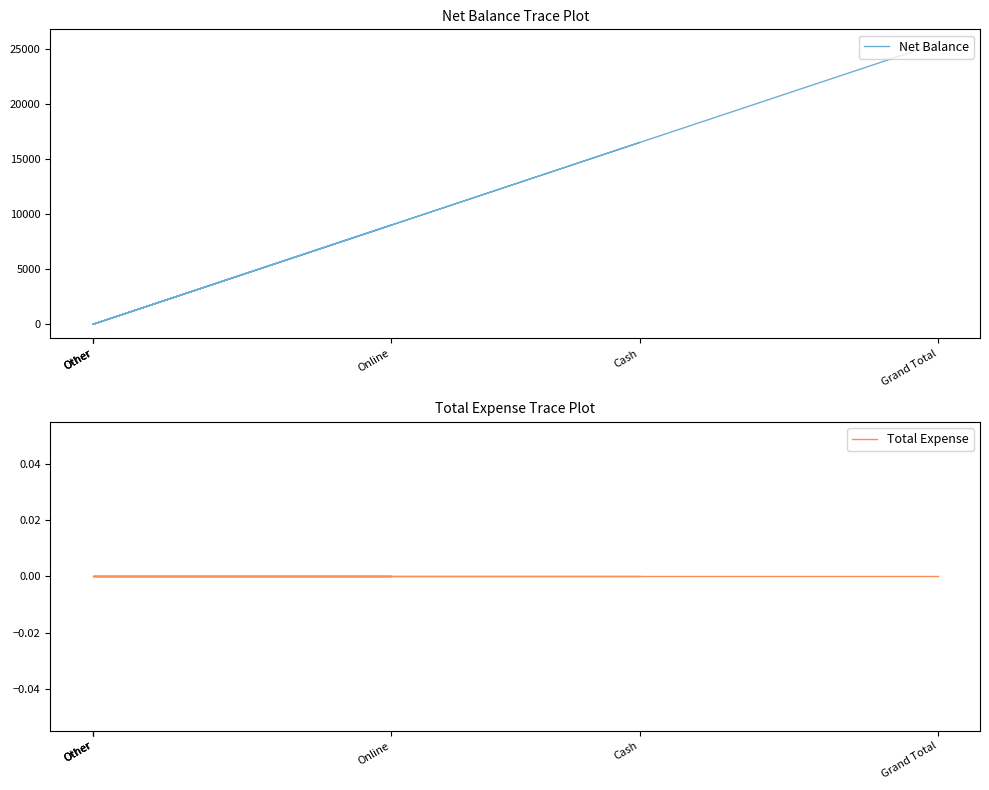

In Net Balance, how many points are higher than both neighbors (excluding endpoints)?

1